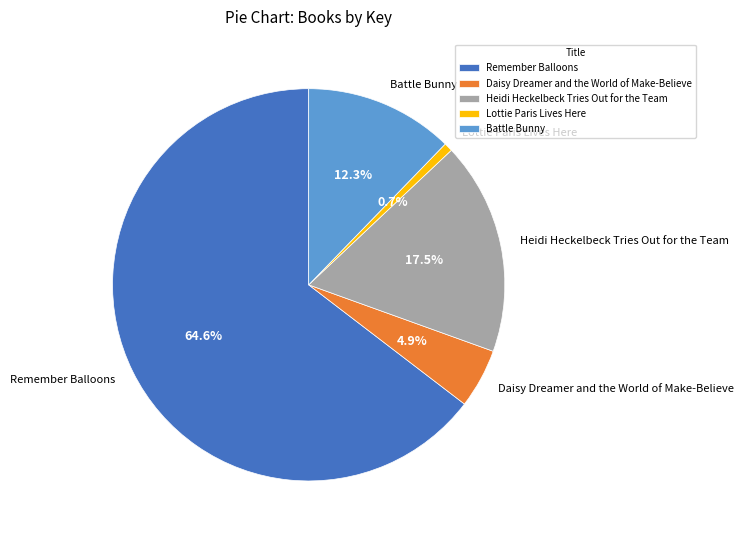

Combined, do Remember Balloons and Battle Bunny account for over 50%?

Yes